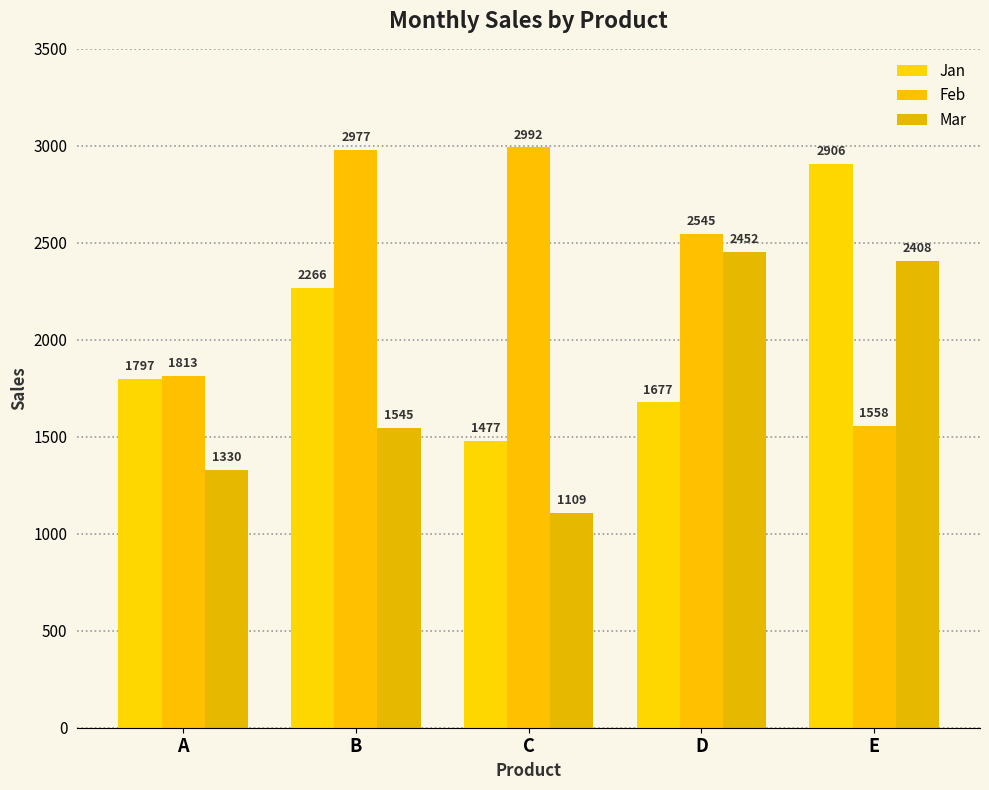

Which category has the highest value across all series?

C